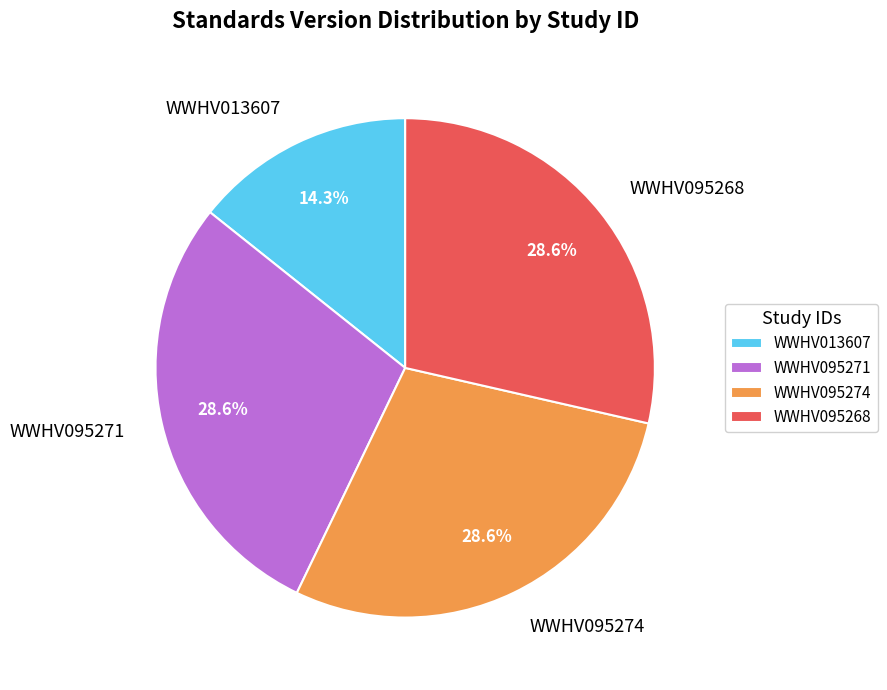

Which category has the smallest portion of the pie?

WWHV013607